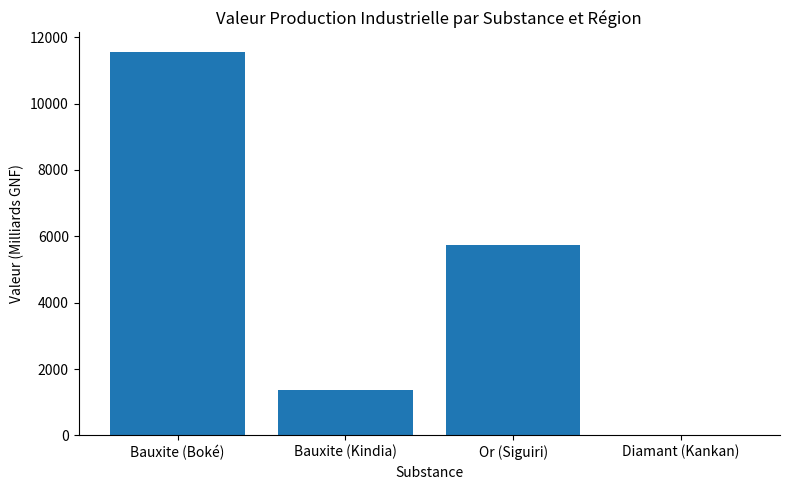

At which label does the data first exceed 5751?

Bauxite (Boké)